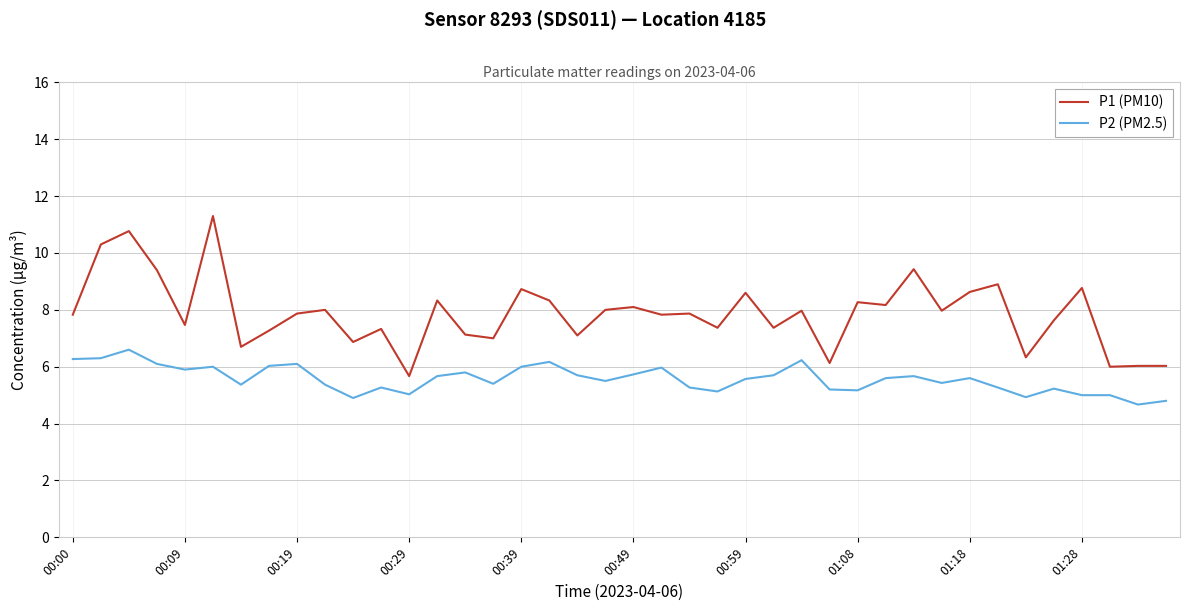

Which series has the widest spread of values?

P1 (PM10)